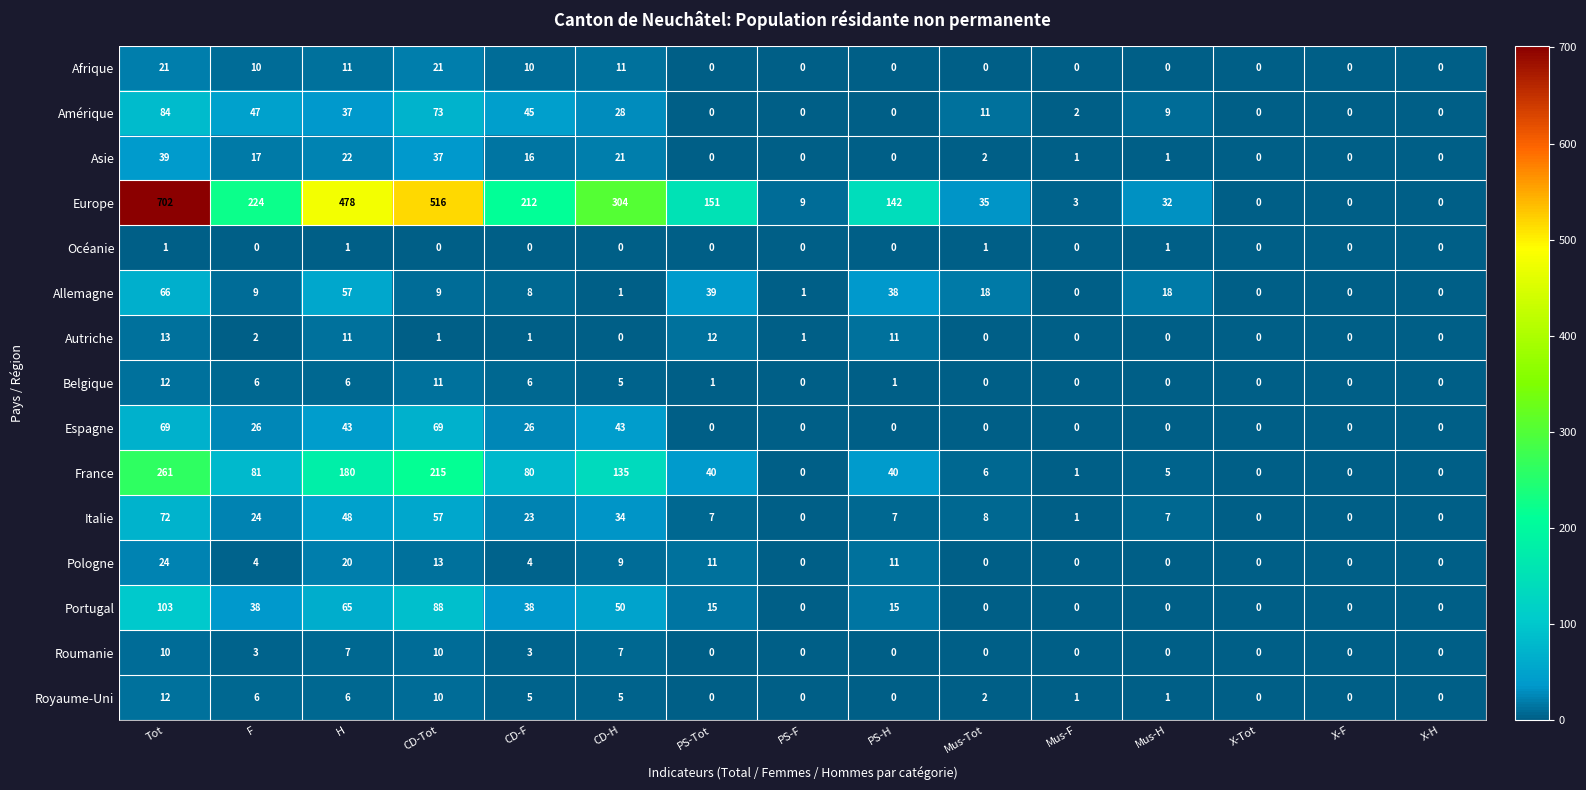

What is the average value of the Autriche series?

3